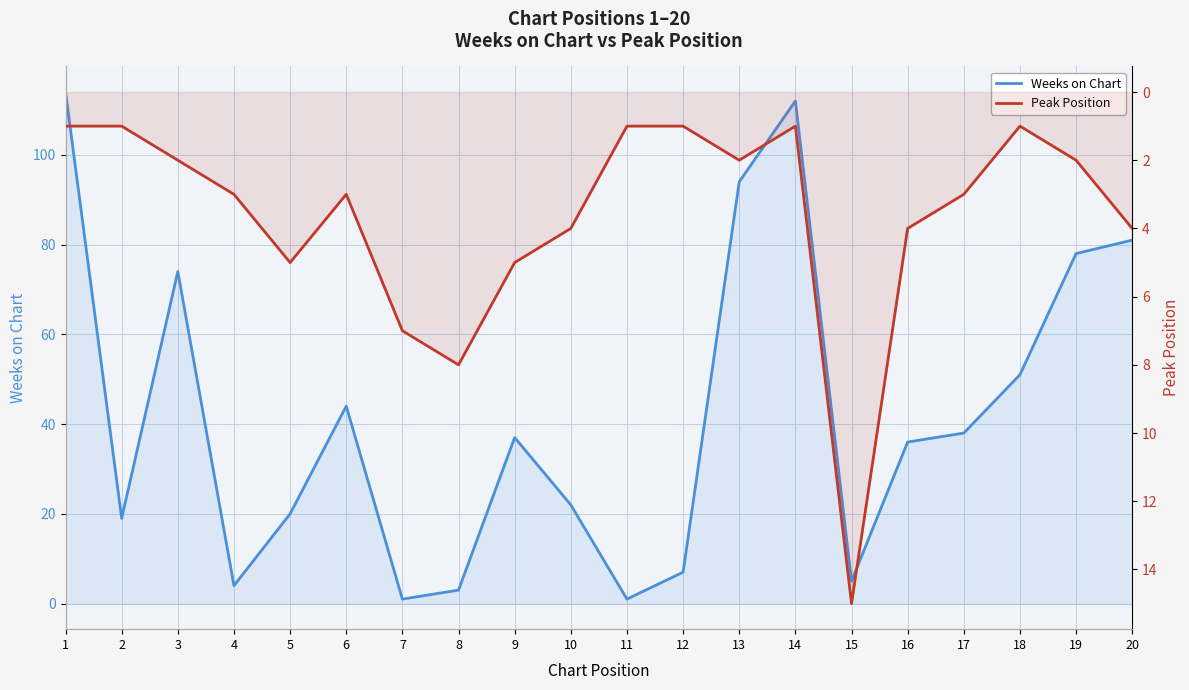

List the series in order of their overall mean, highest first.

Weeks on Chart, Peak Position